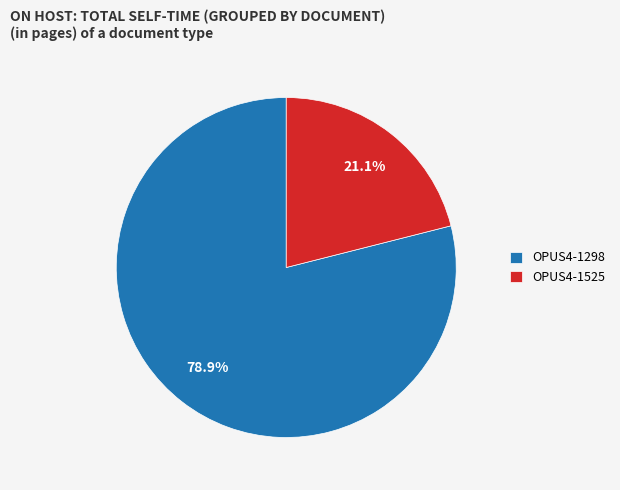

What is the ratio of the value at OPUS4-1525 to the value at OPUS4-1298?

0.3